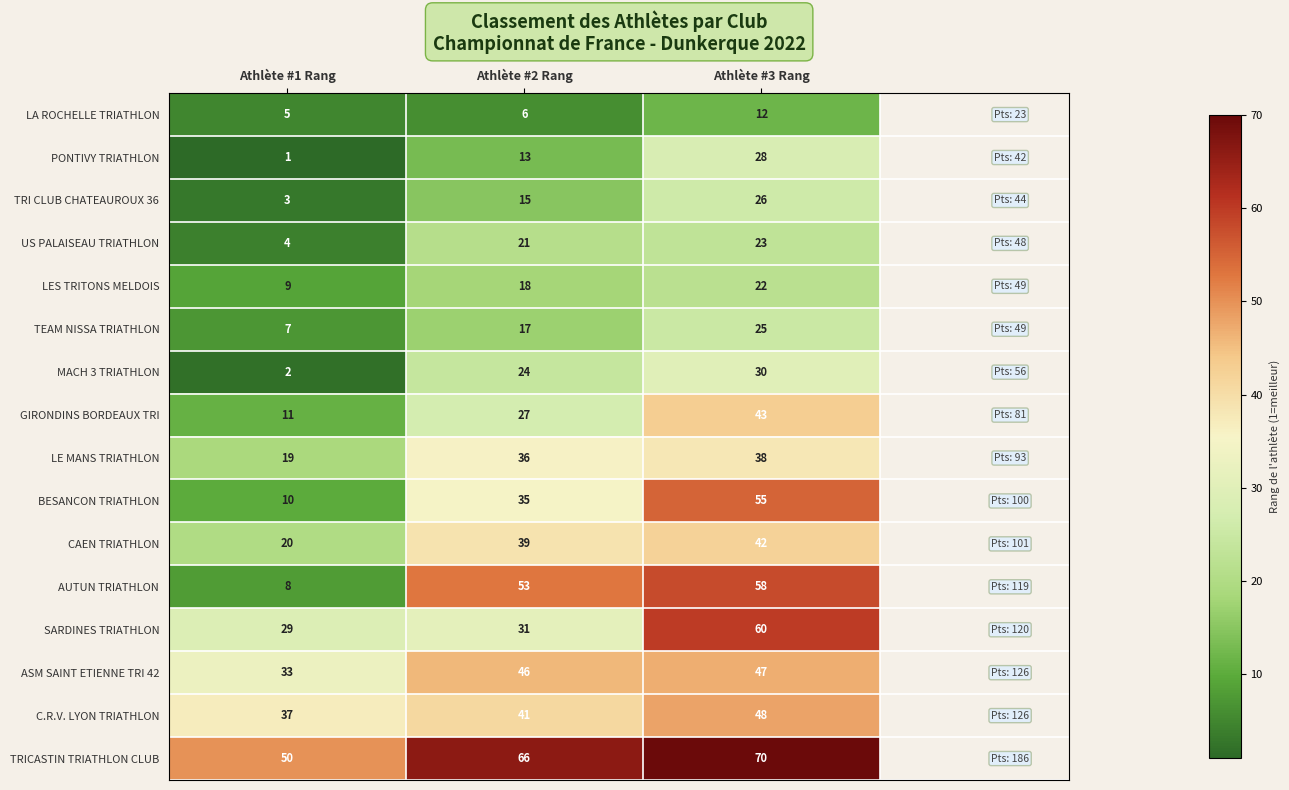

The ASM SAINT ETIENNE TRI 42 series shows 29 at Athlète #3 Rang. True or false?

False